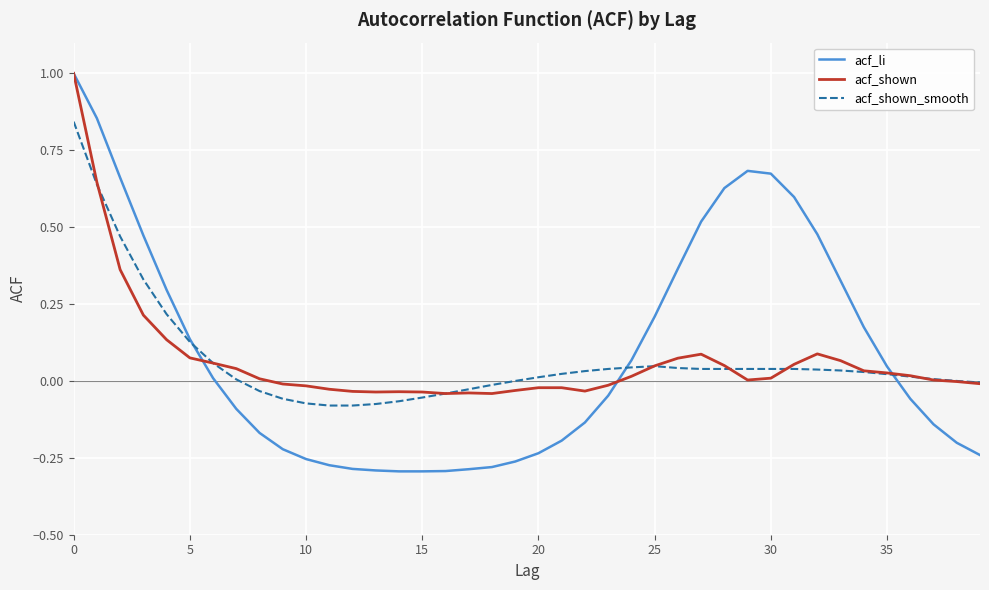

What is the highest value of the acf_li series?

1.0